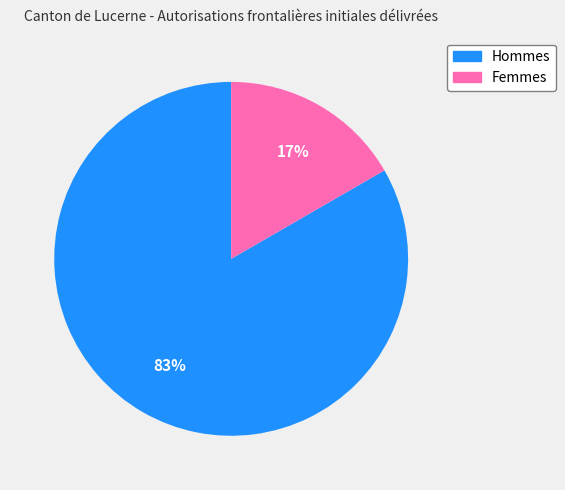

To the nearest percent, what is the average slice percentage?

50%